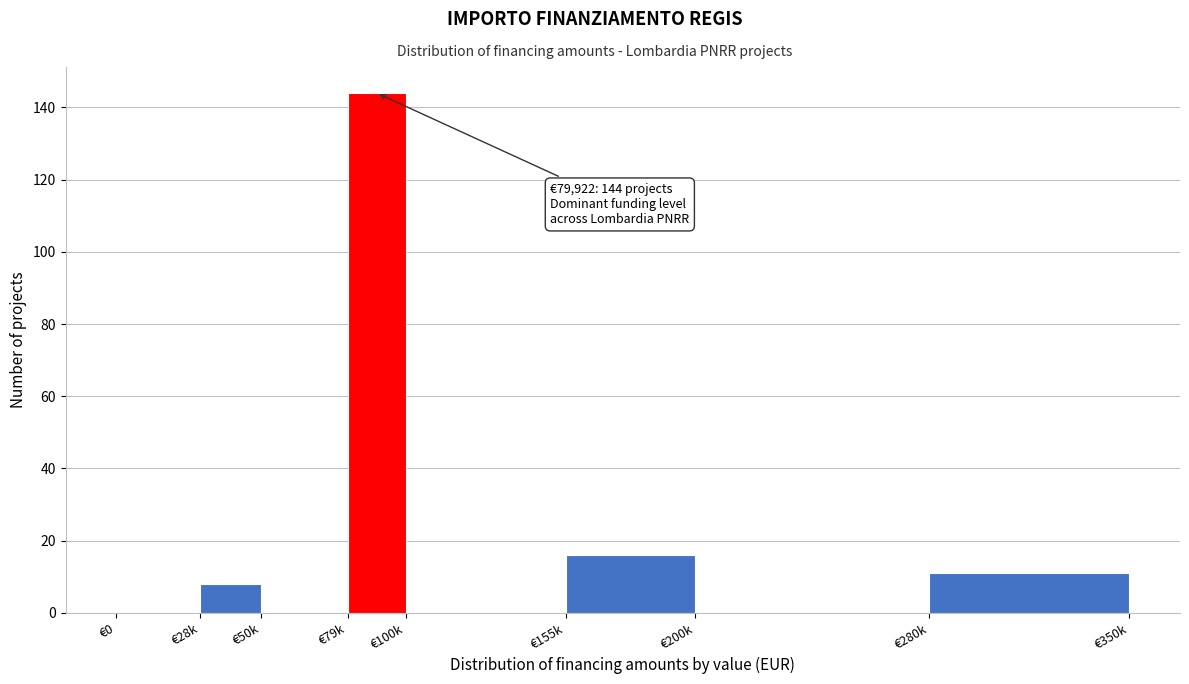

Reading right to left, transcribe all the data shown in this chart.

€280k=11	€200k=0	€155k=16	€100k=0	€79k=144	€50k=0	€28k=8	€0=0